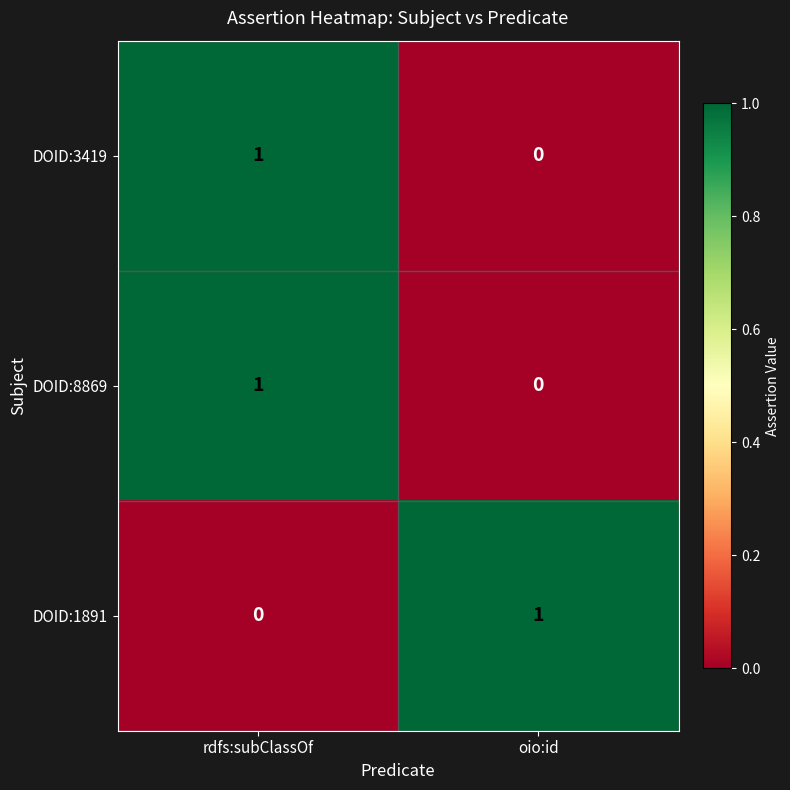

The DOID:8869 series shows 1 at rdfs:subClassOf. True or false?

True